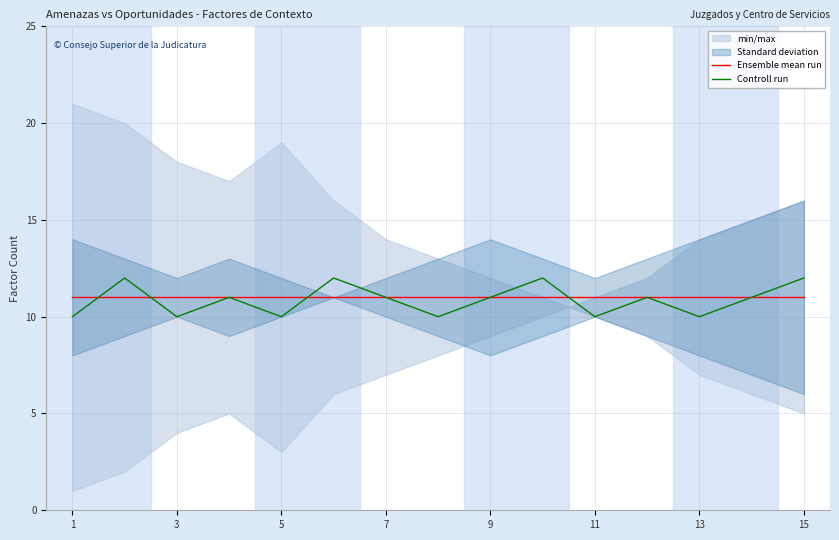

Which label corresponds to the smallest value in the chart?

1